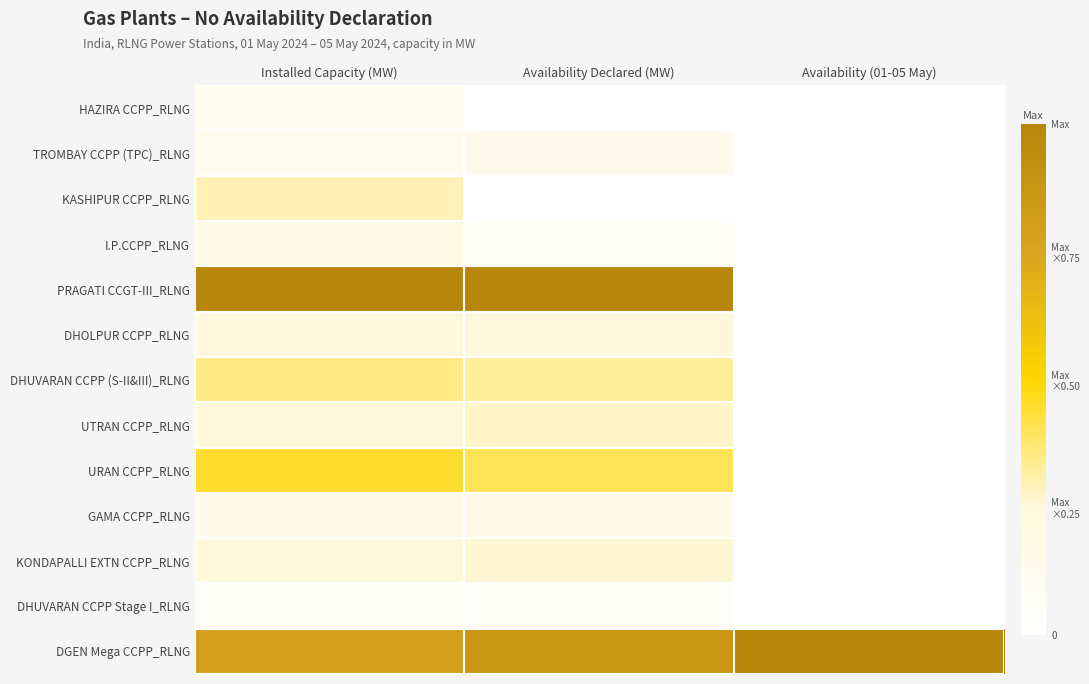

Which series has the largest total across all categories?

DGEN Mega CCPP_RLNG